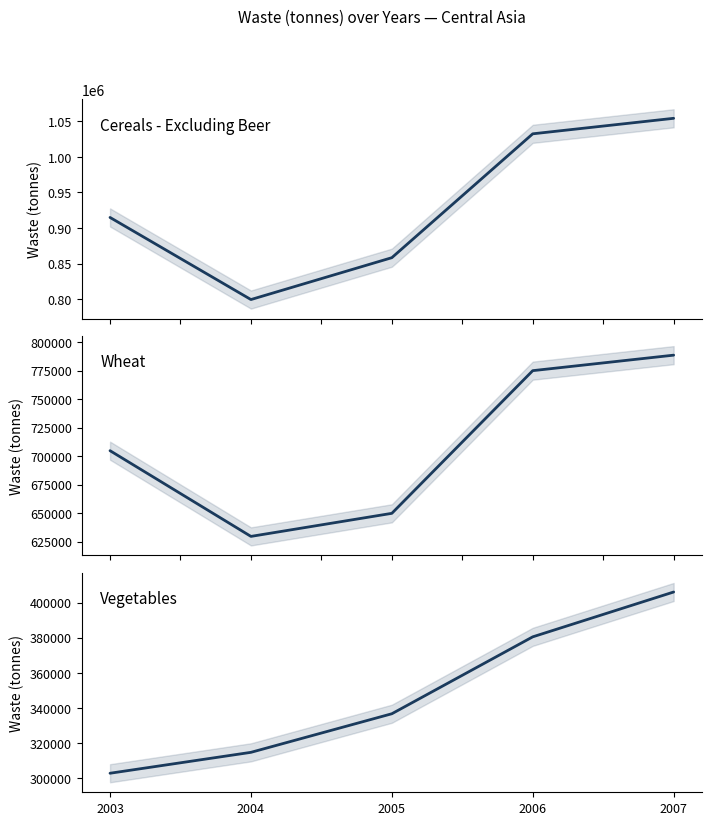

What is the highest value of the Wheat series?

788471